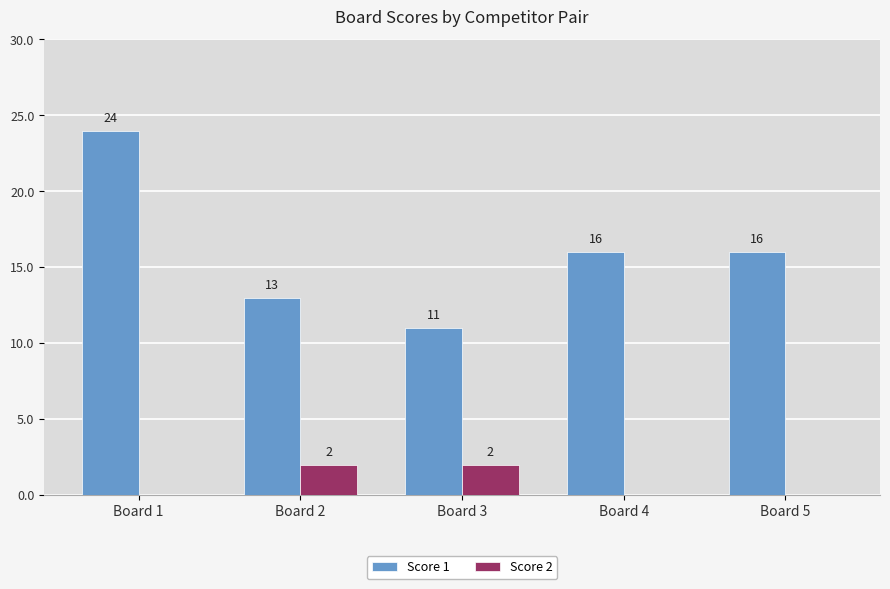

Between Board 3 and Board 4, which series saw the biggest shift?

Score 1